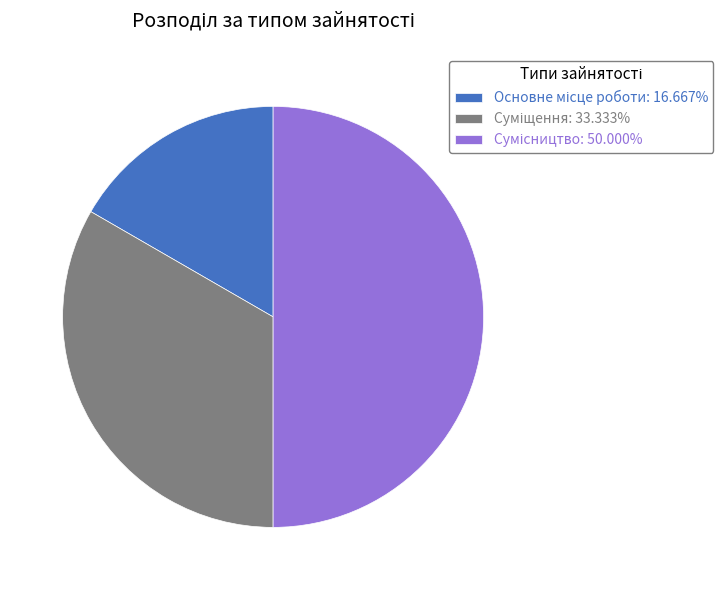

To the nearest percent, what percentage of the pie is Суміщення?

33%